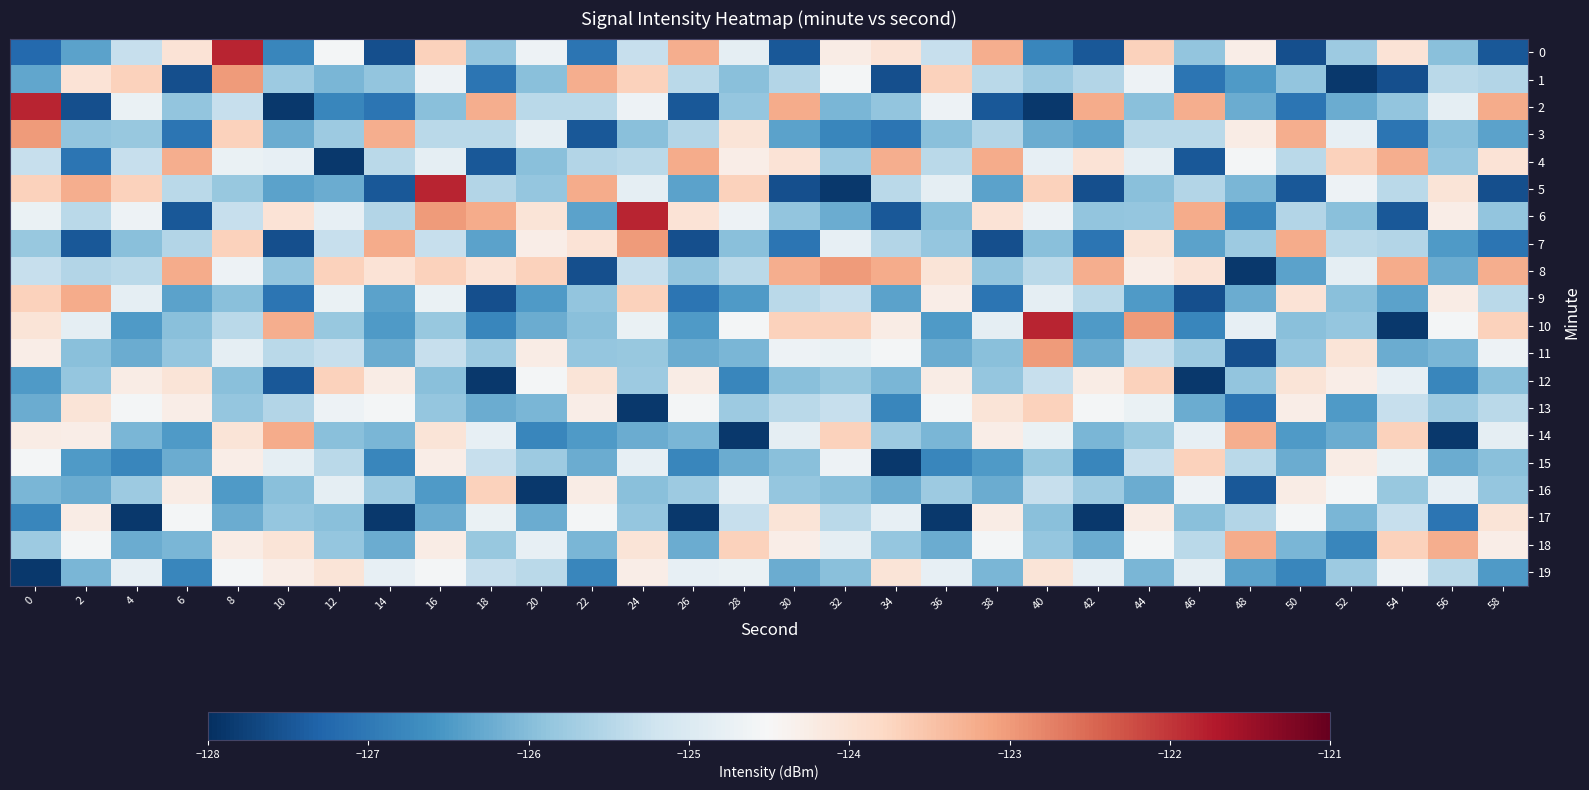

Which series has the widest spread of values?

2